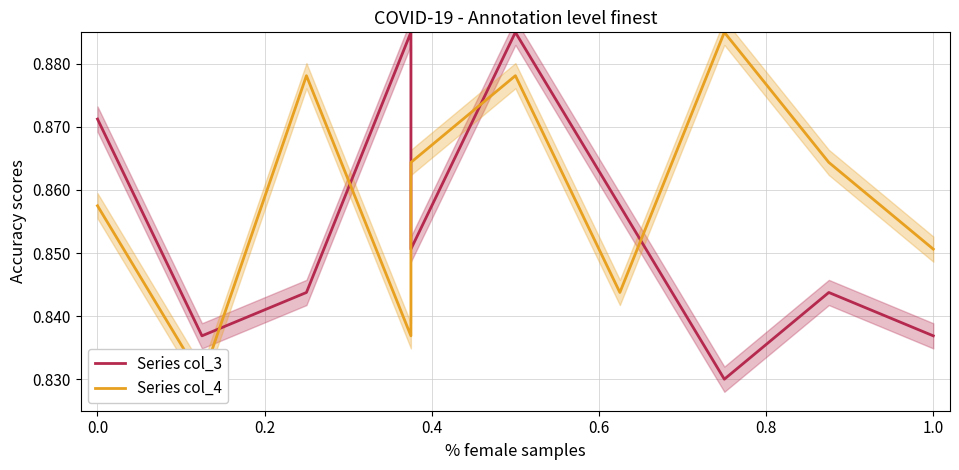

Rank the series by their average value, from highest to lowest.

Series col_4, Series col_3